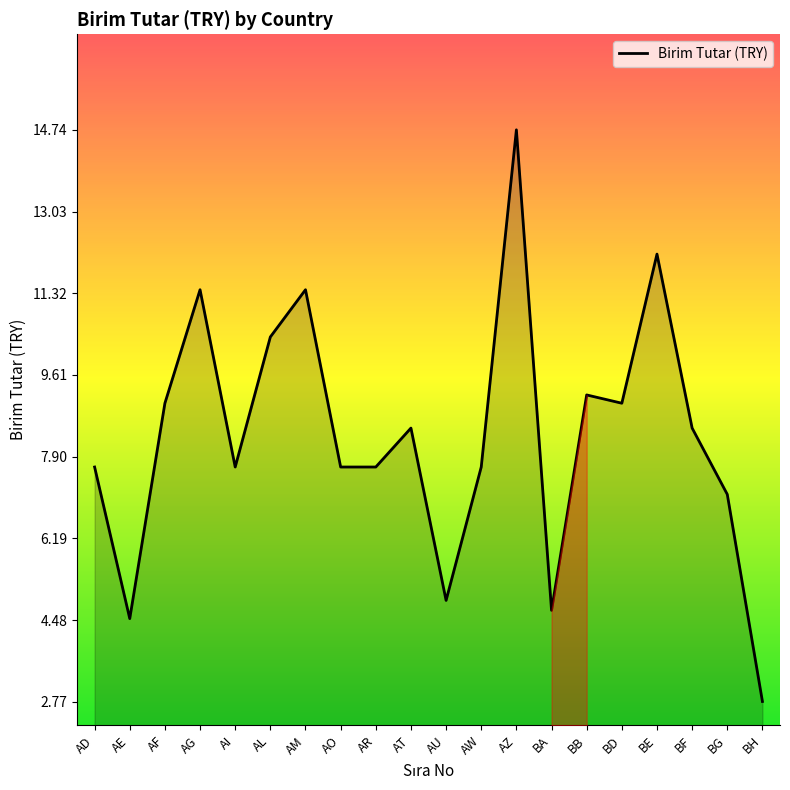

What is the difference between the maximum and minimum values?

12.0